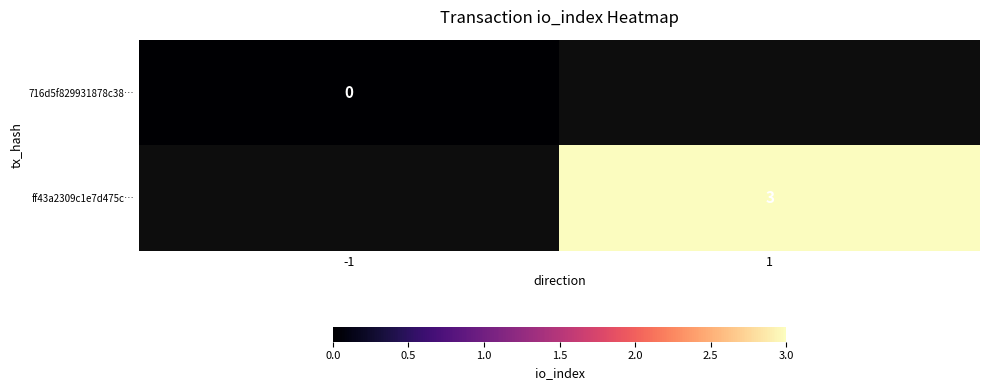

At how many categories does at least one series exceed 2?

1